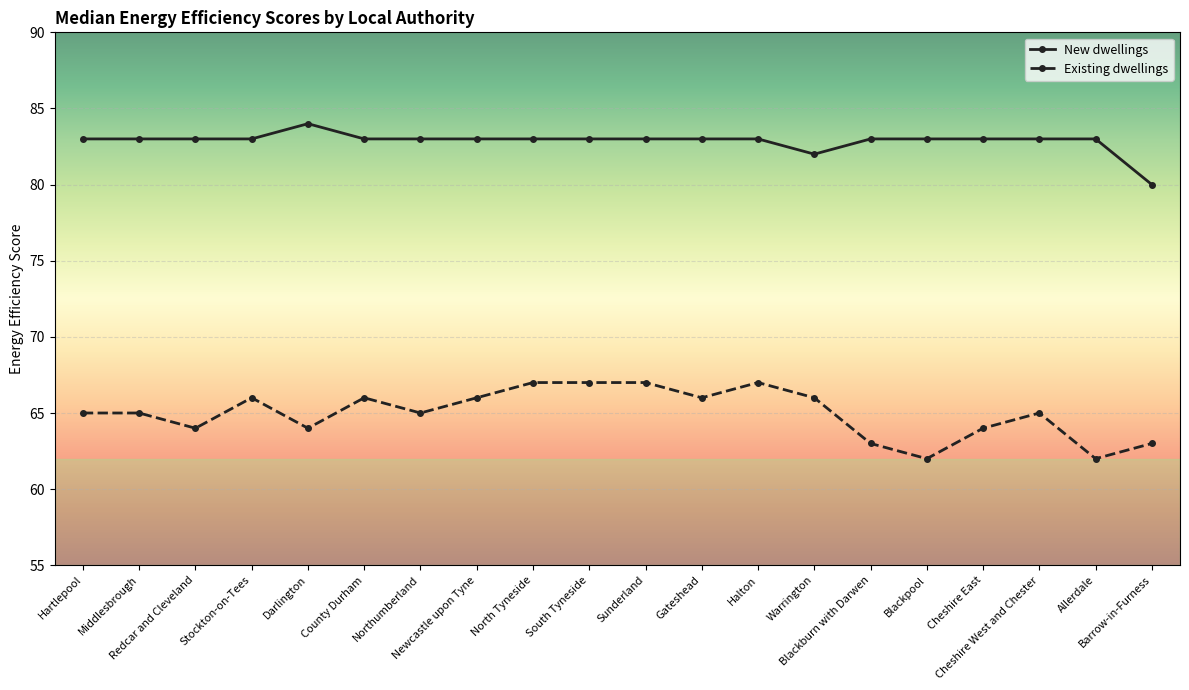

What is the difference between the maximum and minimum values in the Existing dwellings series?

5